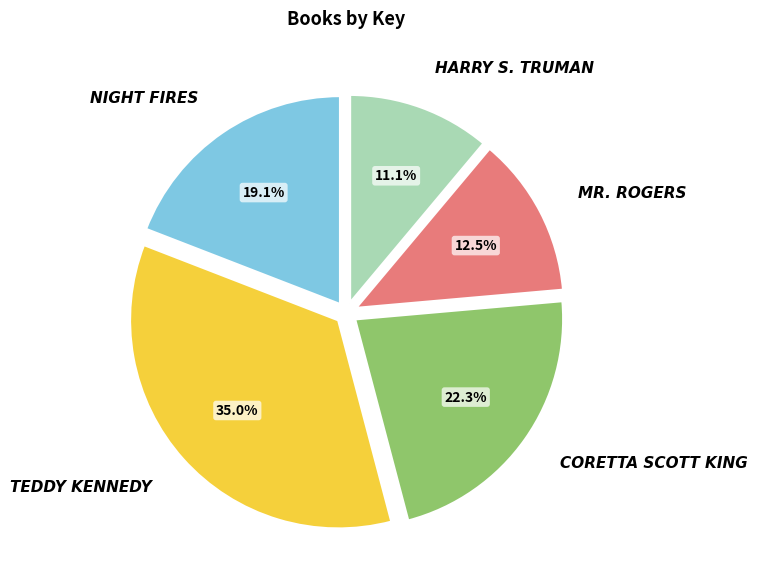

Is there a majority slice in this chart?

No